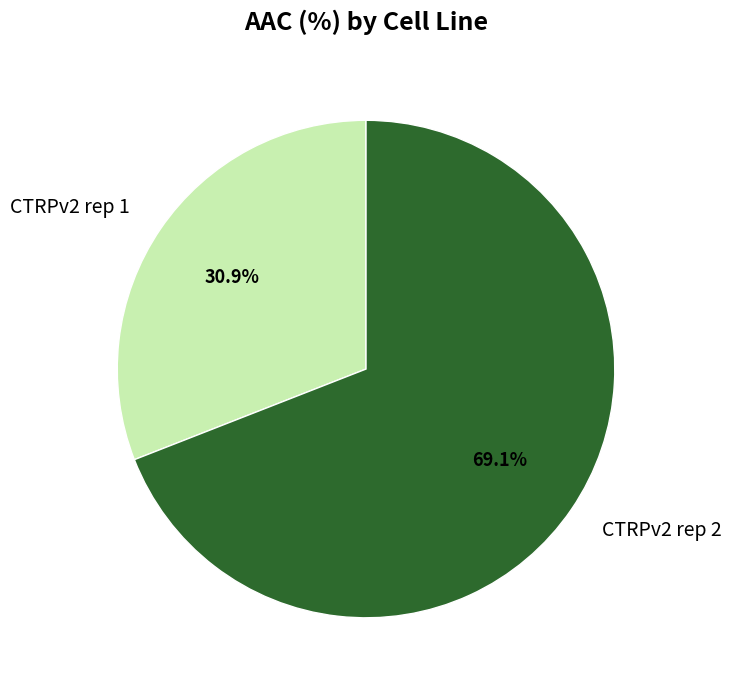

True or false: CTRPv2 rep 1 accounts for 21% of the total.

False